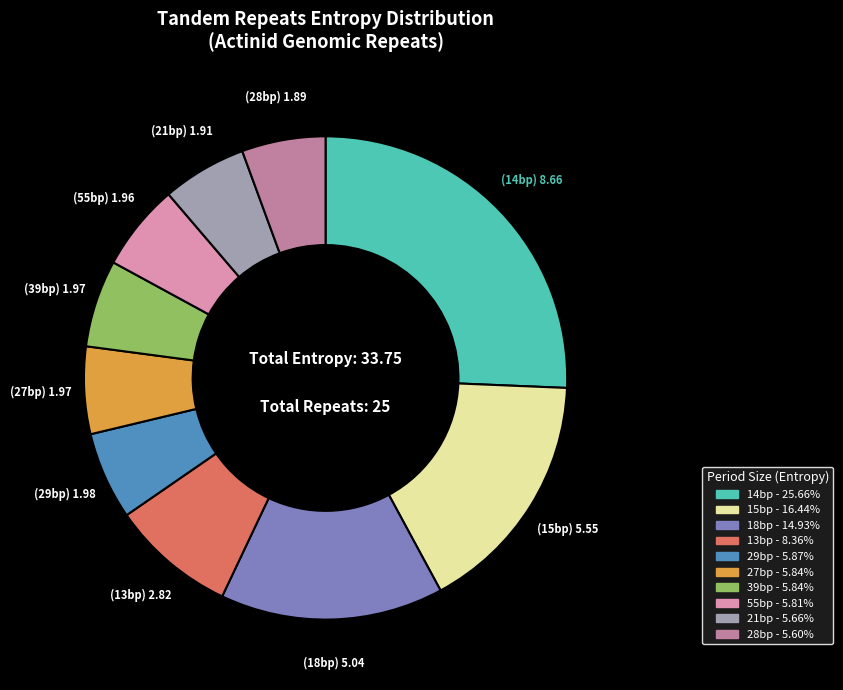

How many segments does this pie chart have?

10